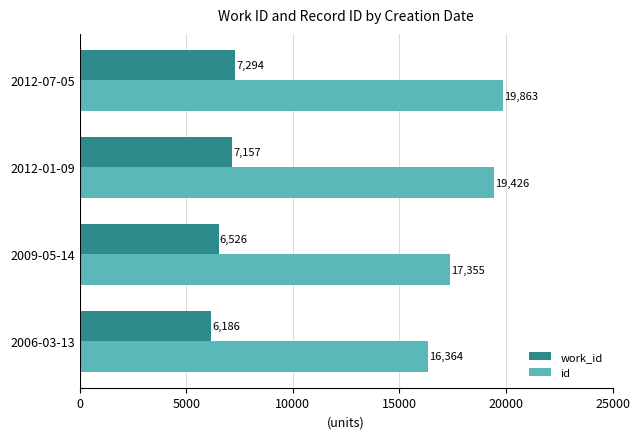

What are all the series names shown in the legend?

work_id, id